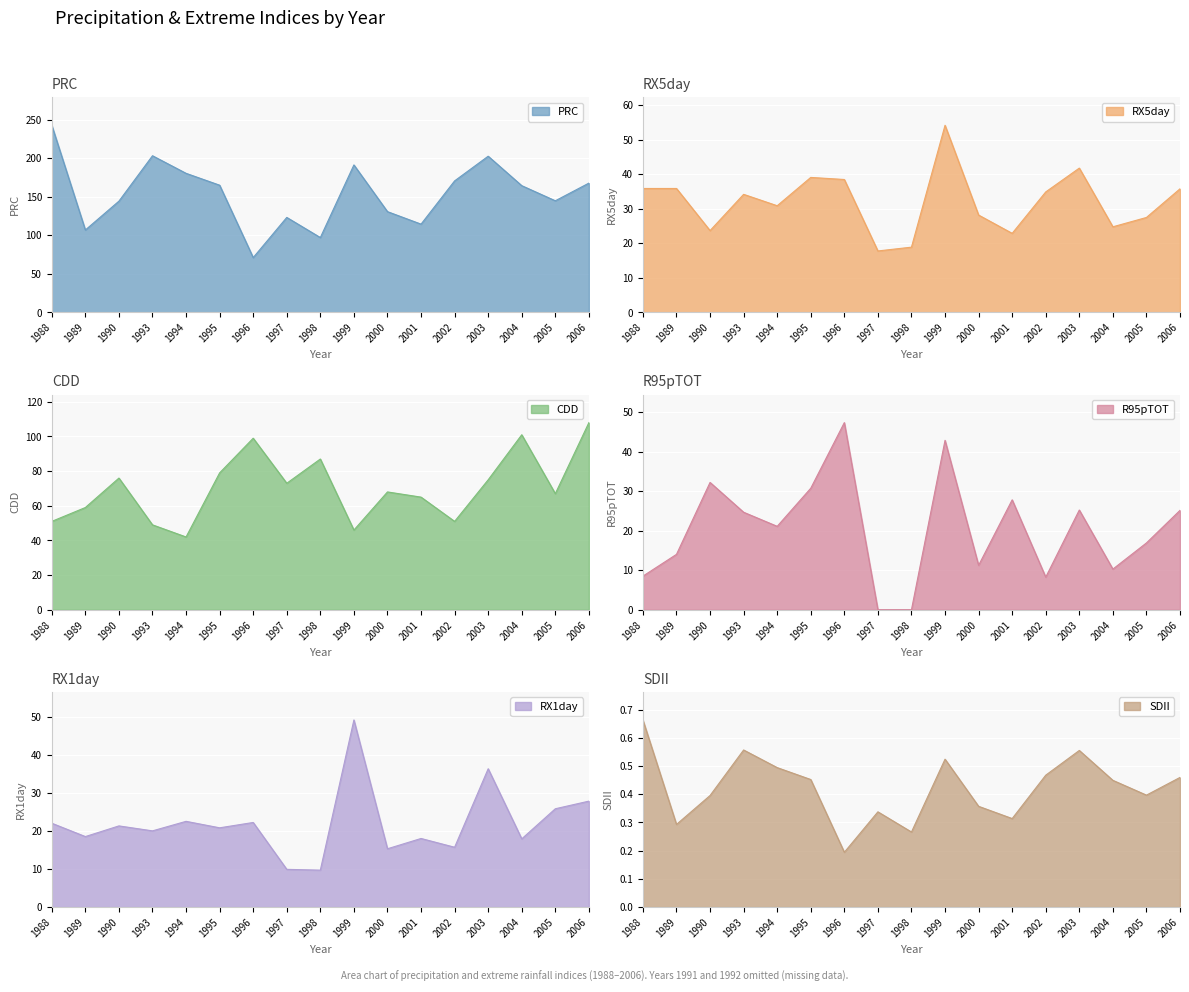

Which series has the widest spread of values?

PRC